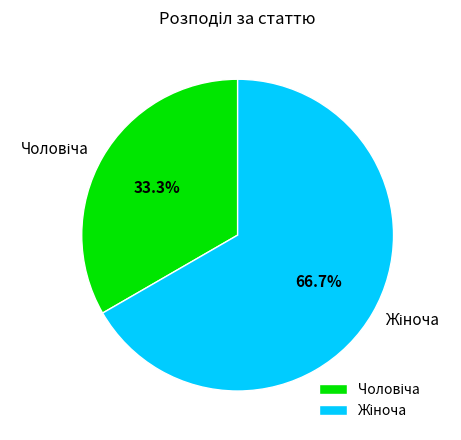

Does any single category account for the majority?

Yes